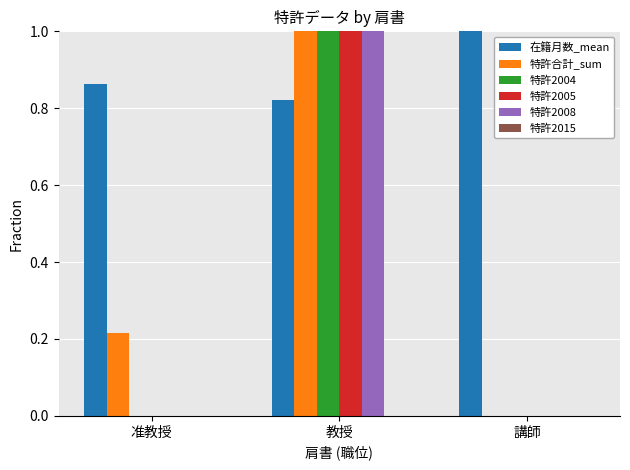

What is the sum of all 特許合計_sum values?

1.2